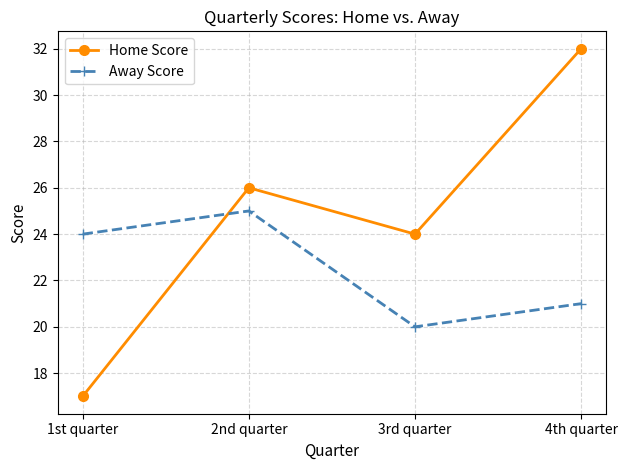

Count the Away Score values in the range 21 to 25.

3